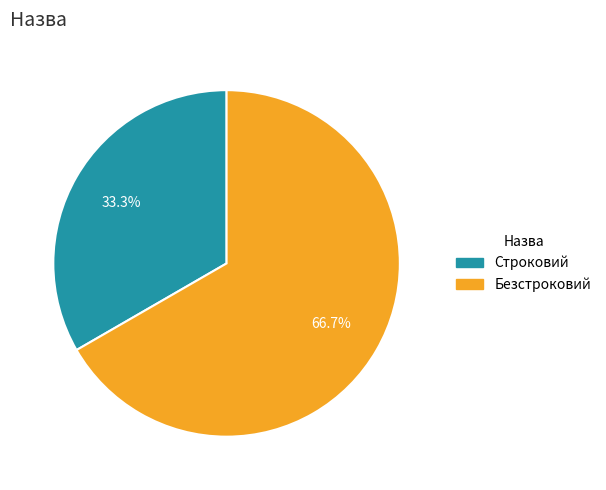

What percentage is the Безстроковий slice, to the nearest percent?

67%